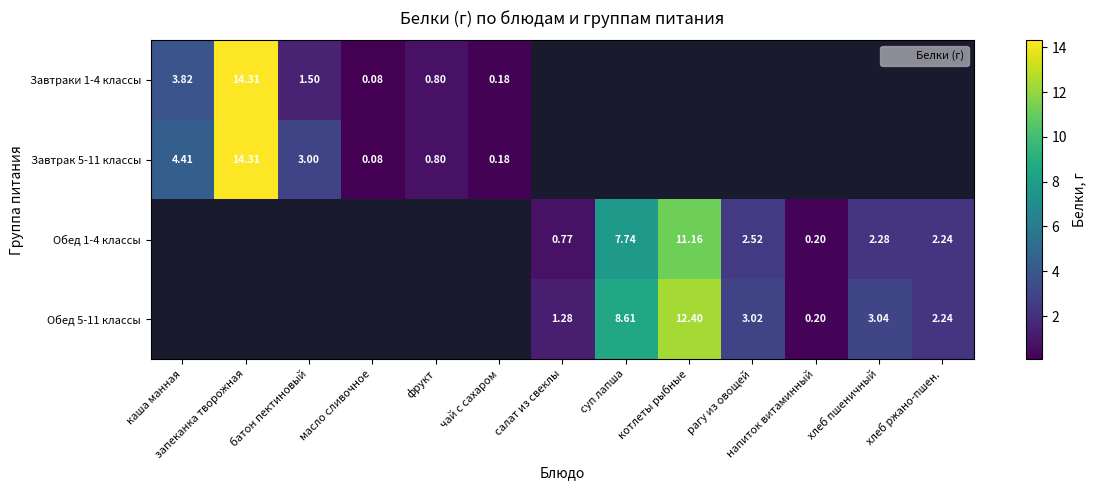

True or false: Завтрак 5-11 классы has a value of 1.1 at фрукт.

False